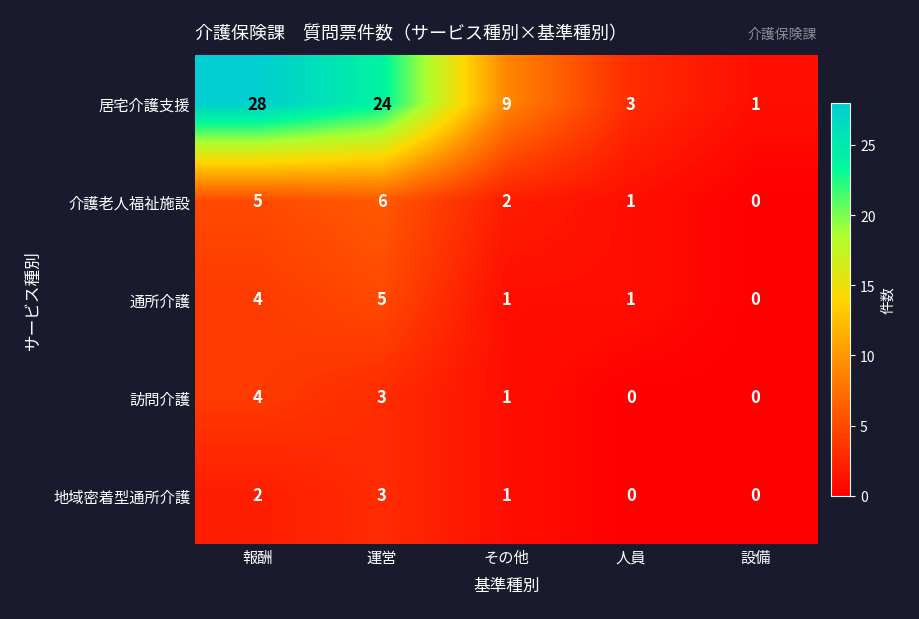

At which category is the sum across all series the highest?

報酬